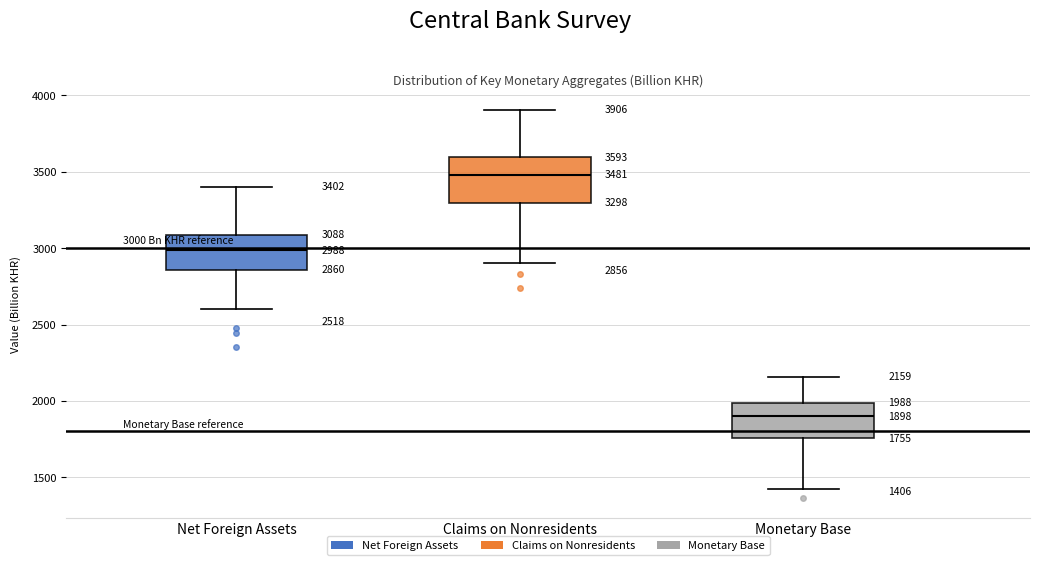

Which box's median line is the lowest?

Monetary Base